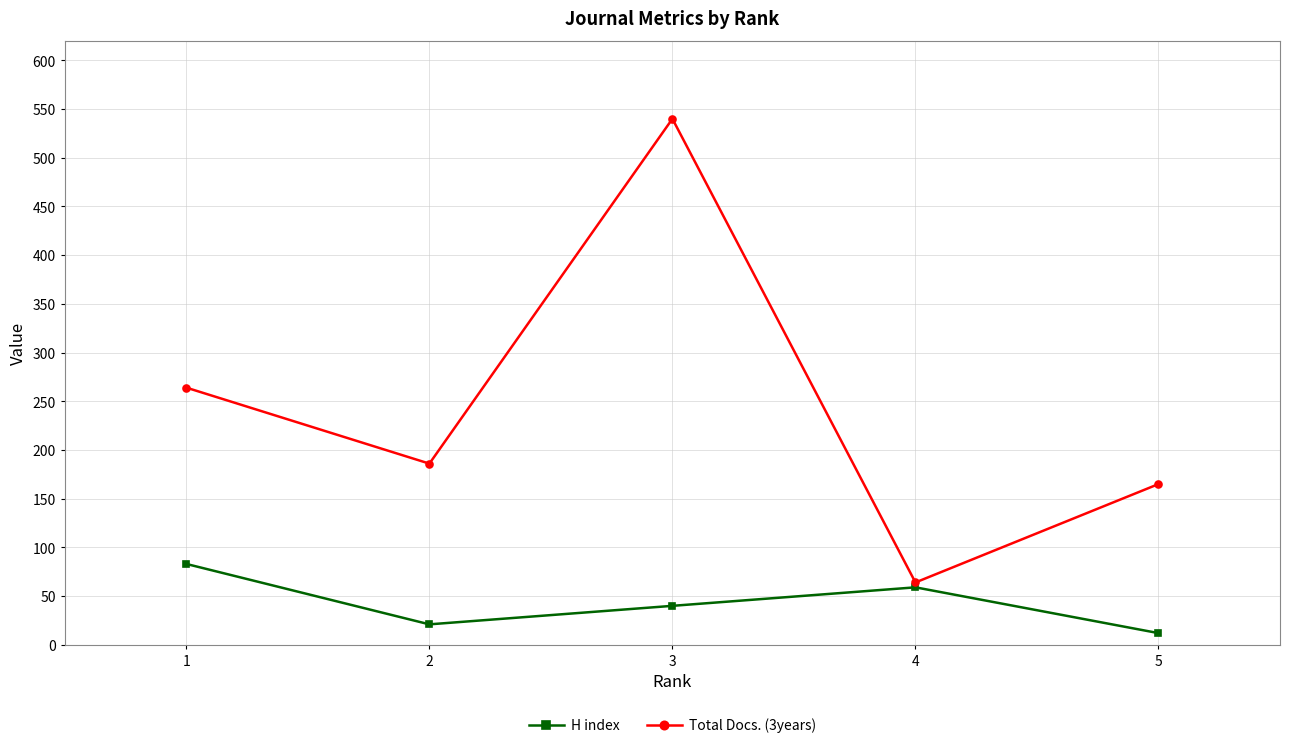

At which category does the chart reach its peak across all series?

3